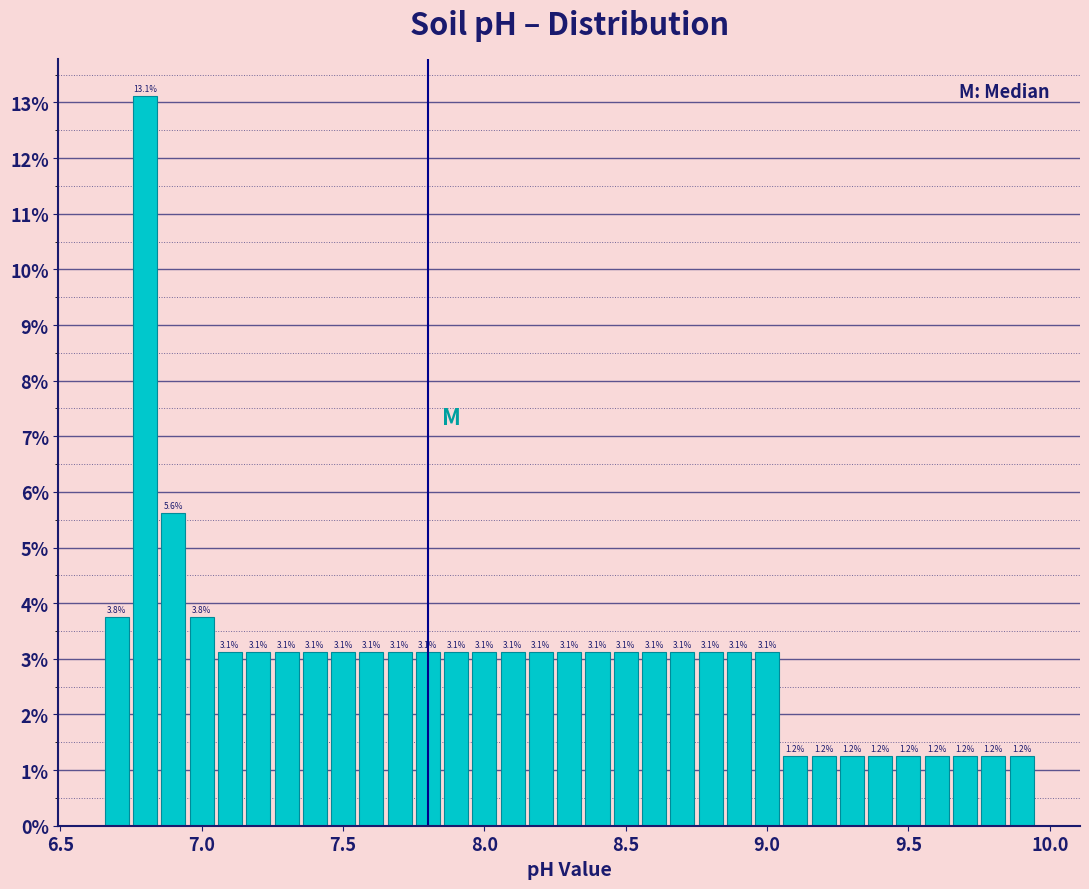

Around what value on the x-axis is the tallest bar? Give the approximate position of its centre, as read against the axis.

6.80